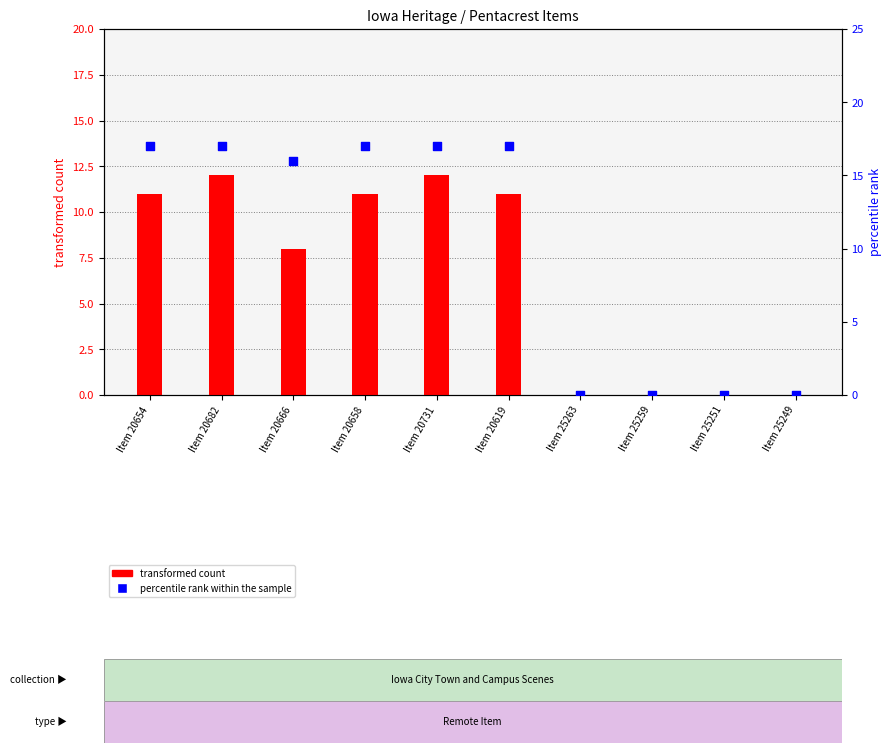

What is the total value across all series at Item 20666?

24